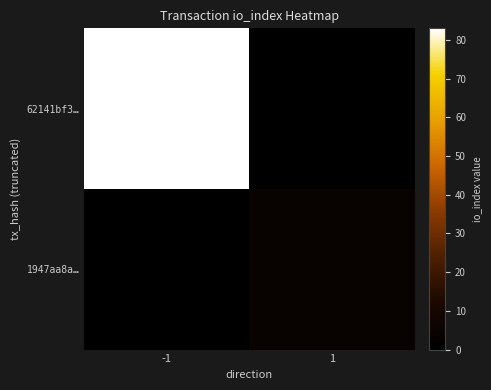

Rank the series by their maximum value, from lowest to highest.

1947aa8a…, 62141bf3…